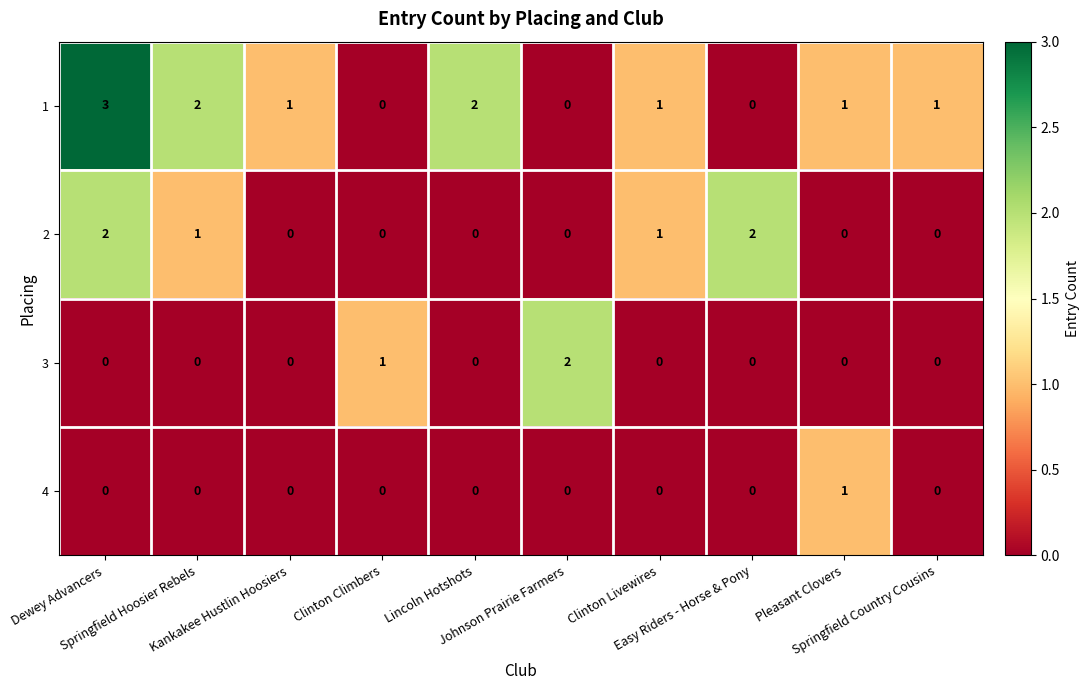

Count the 1 values in the range 0 to 2.

9